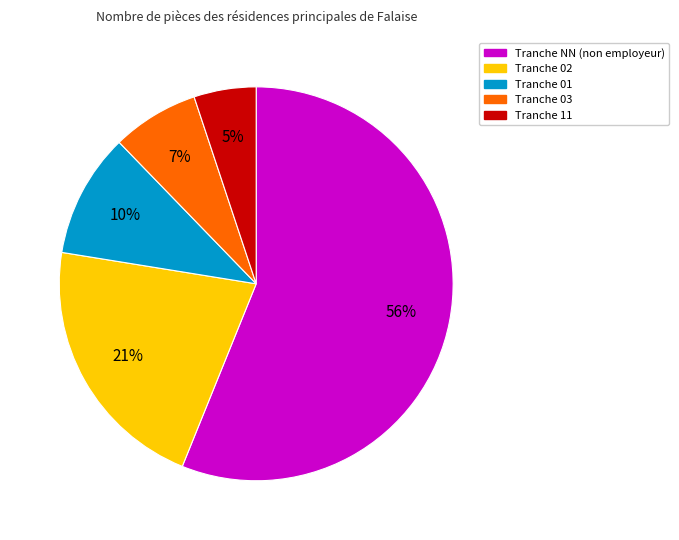

Does any single category account for the majority?

Yes